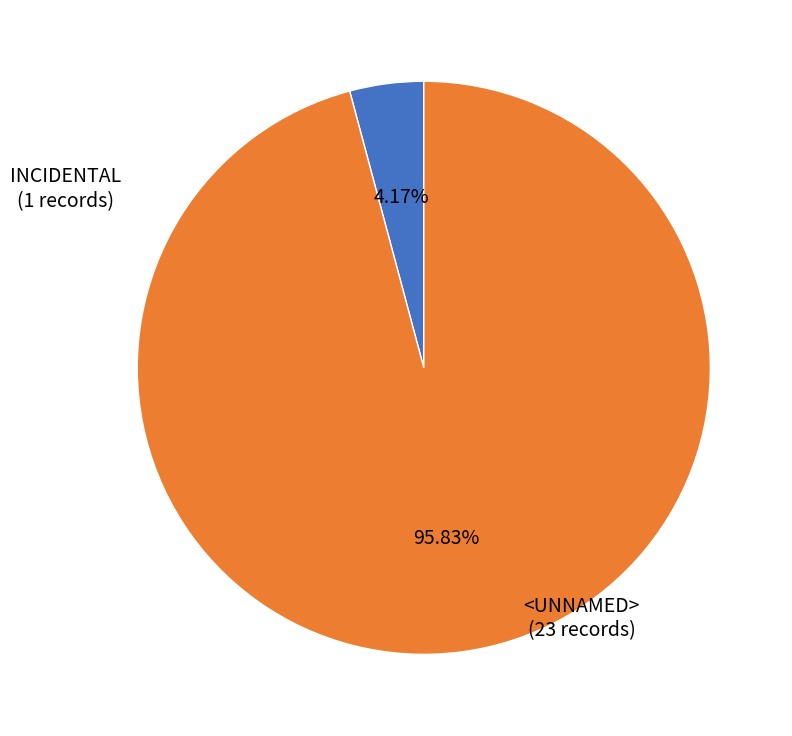

Does any single category account for the majority?

Yes